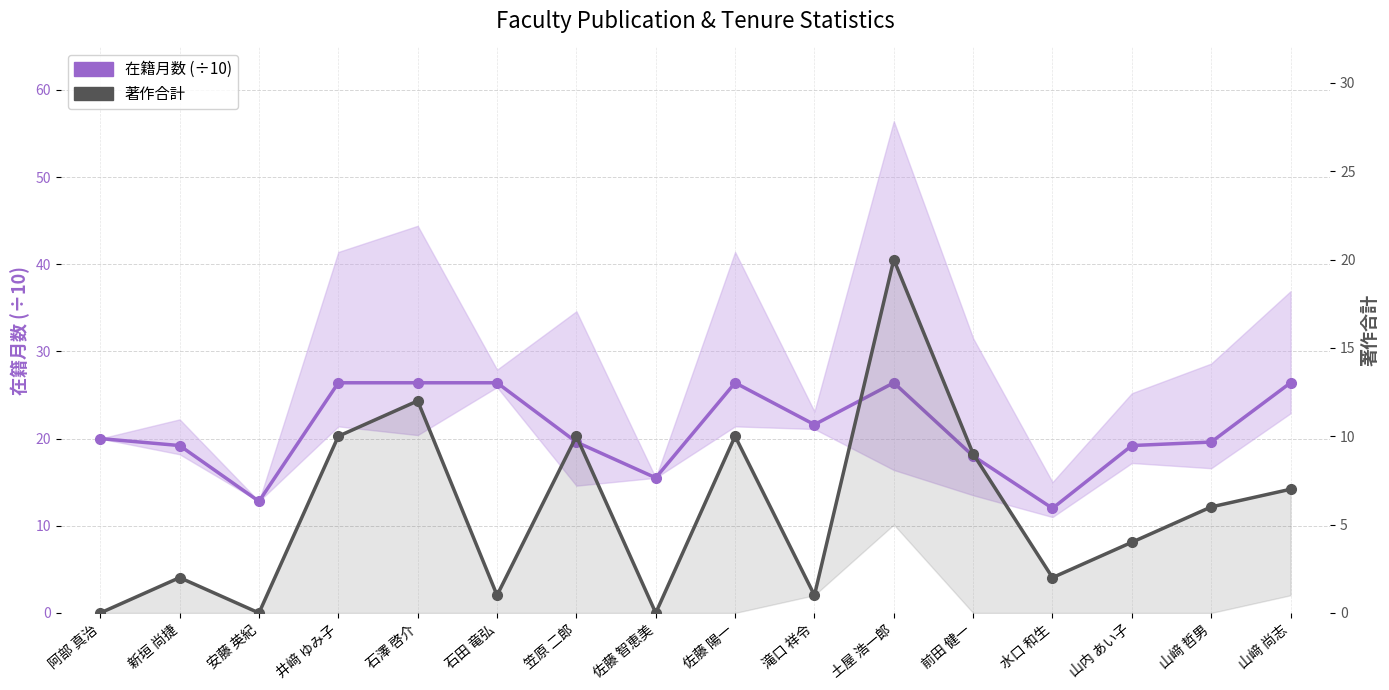

List the series in order of their overall mean, highest first.

在籍月数 (÷10), 著作合計